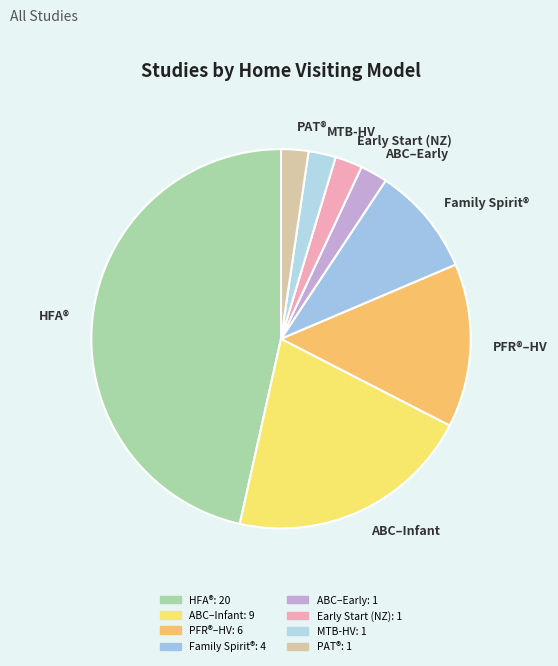

True or false: Family Spirit® accounts for 1% of the total.

False